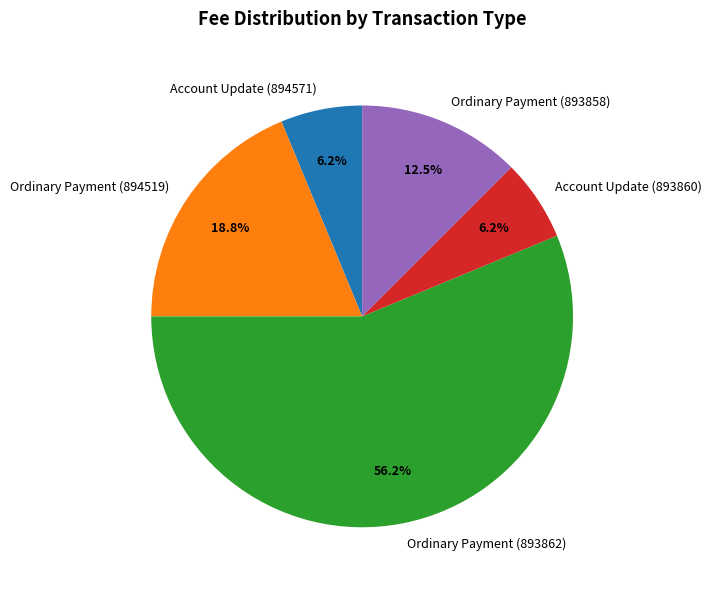

Which category has the biggest portion of the pie?

Ordinary Payment (893862)